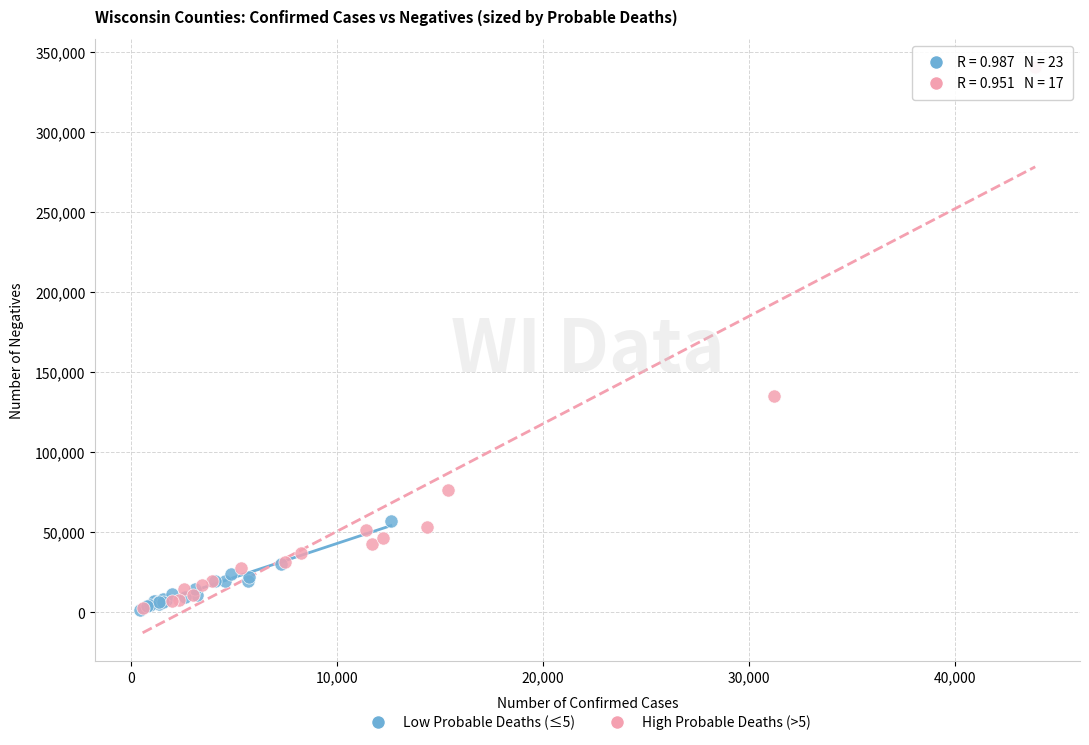

Which series contains the highest Y value?

High Probable Deaths (>5)